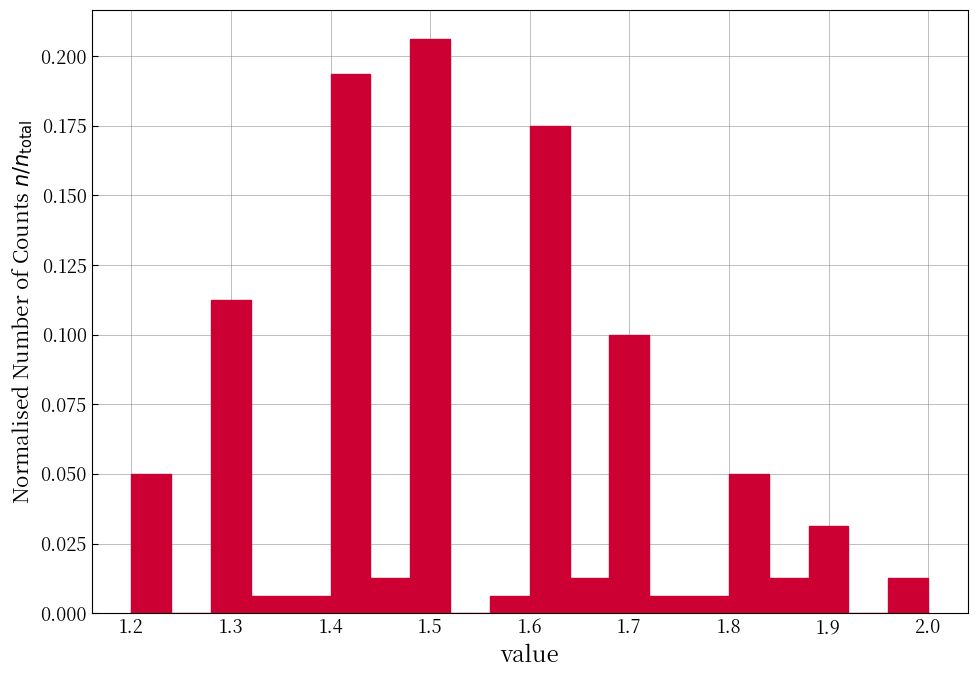

Reading left to right, list every bar in this chart as the range it spans on the x-axis followed by its height. The values are not printed on the chart, so give them approximately, as read against the axis.

1.20 to 1.24: 0.050
1.24 to 1.28: 0
1.28 to 1.32: 0.115
1.32 to 1.36: 0.005
1.36 to 1.40: 0.005
1.40 to 1.44: 0.195
1.44 to 1.48: 0.015
1.48 to 1.52: 0.205
1.52 to 1.56: 0
1.56 to 1.60: 0.005
1.60 to 1.64: 0.175
1.64 to 1.68: 0.015
1.68 to 1.72: 0.100
1.72 to 1.76: 0.005
1.76 to 1.80: 0.005
1.80 to 1.84: 0.050
1.84 to 1.88: 0.015
1.88 to 1.92: 0.030
1.92 to 1.96: 0
1.96 to 2.00: 0.015